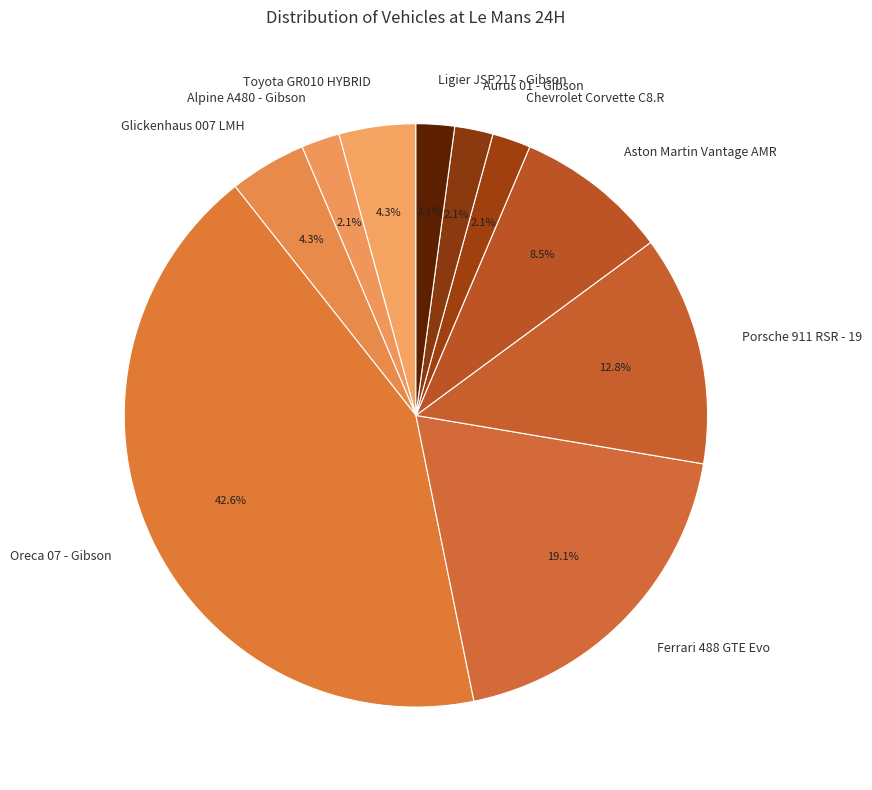

How much of the chart is everything except Porsche 911 RSR - 19?

87.2%